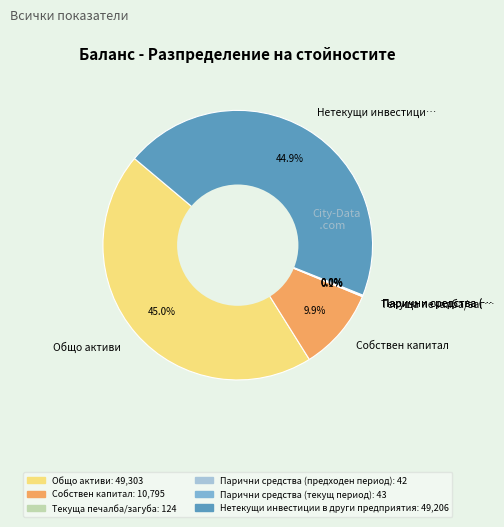

Does any single category account for the majority?

No